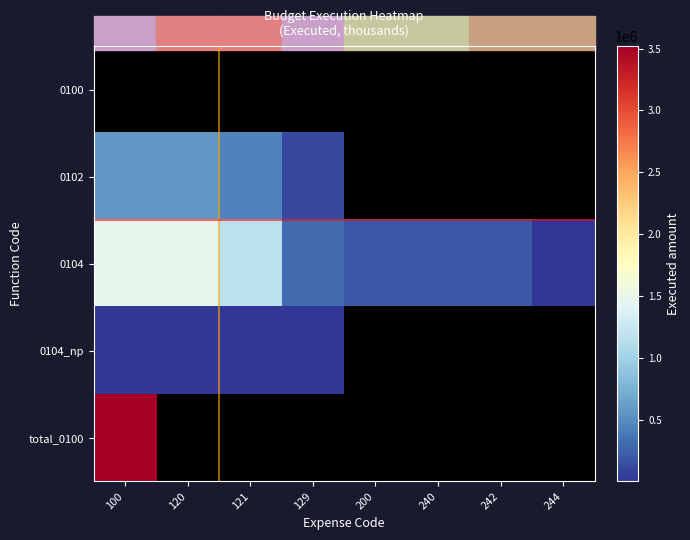

Count the number of data series in this chart.

5